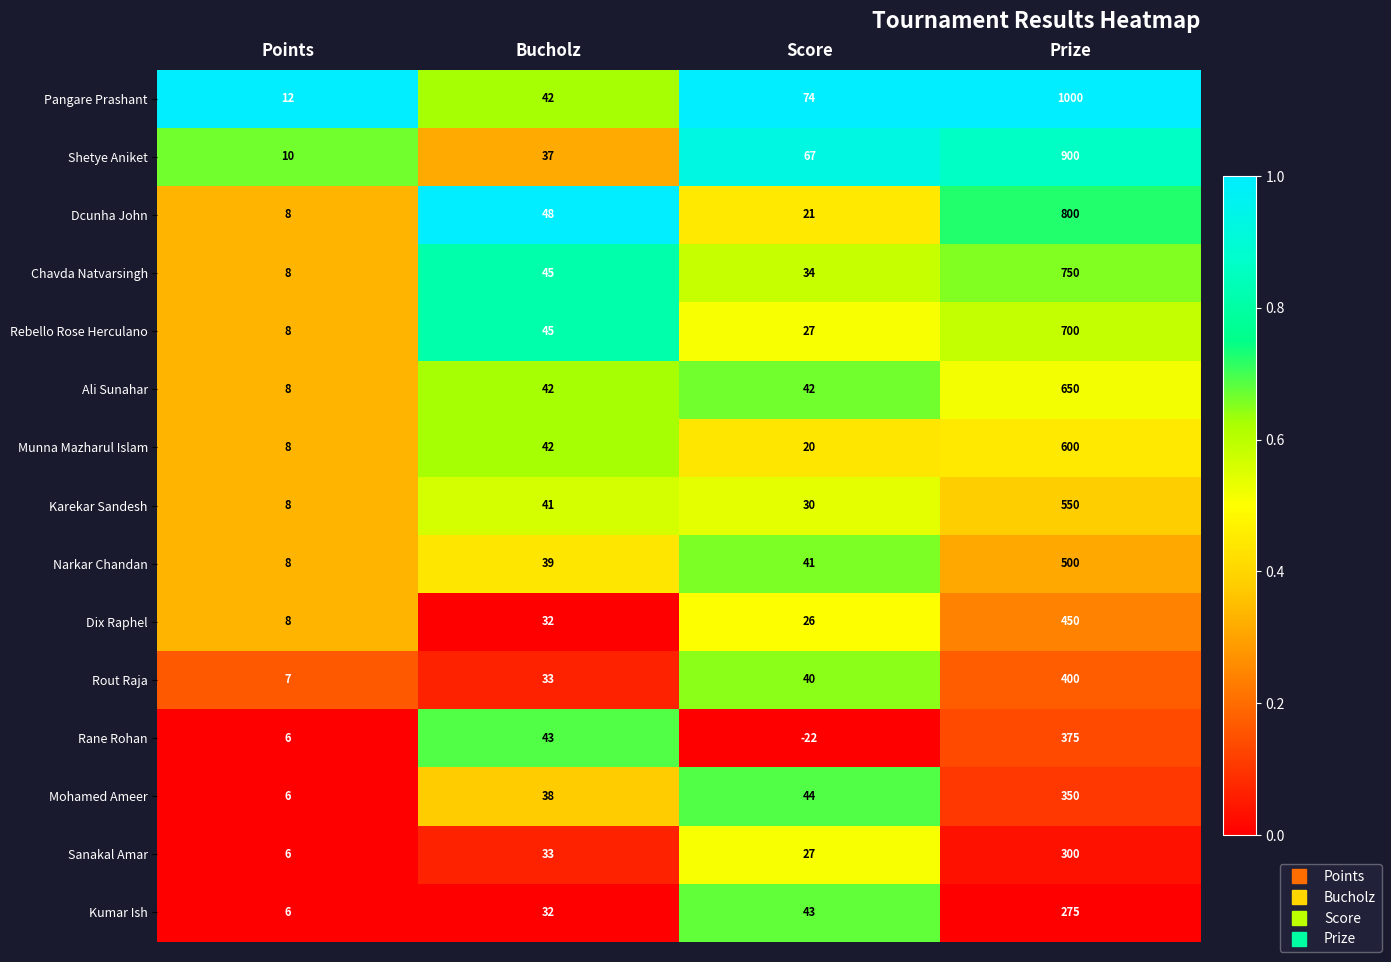

At how many categories does at least one series exceed 0?

4